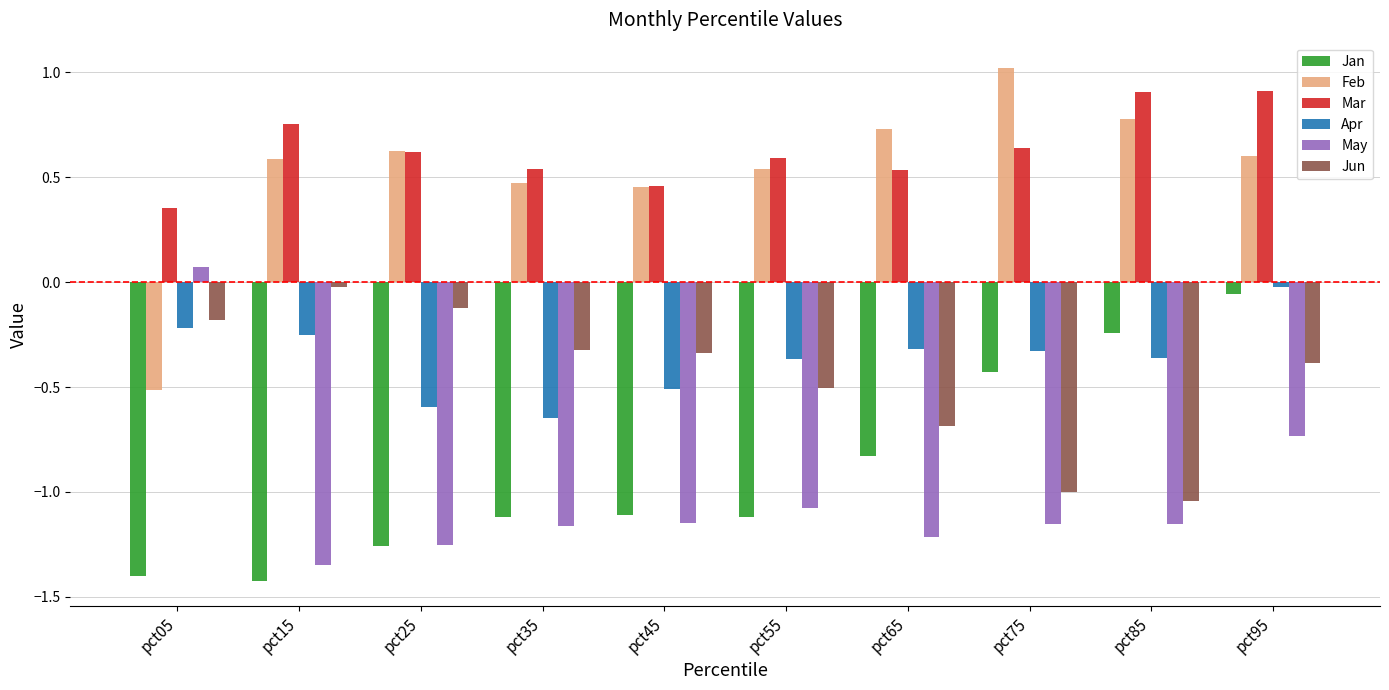

What is the difference between the highest and lowest values at pct05?

1.8